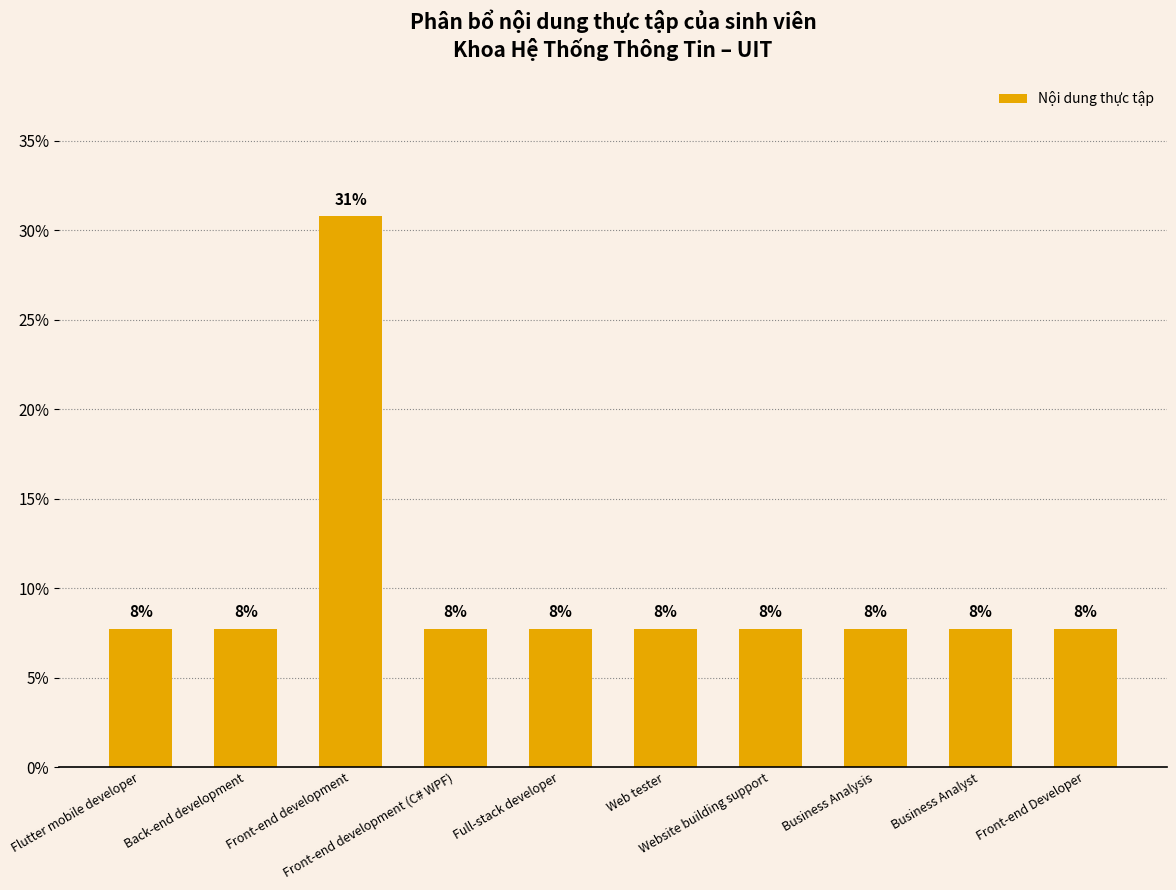

Rank the categories by value from lowest to highest.

Flutter mobile developer, Back-end development, Front-end development (C# WPF), Full-stack developer, Web tester, Website building support, Business Analysis, Business Analyst, Front-end Developer, Front-end development